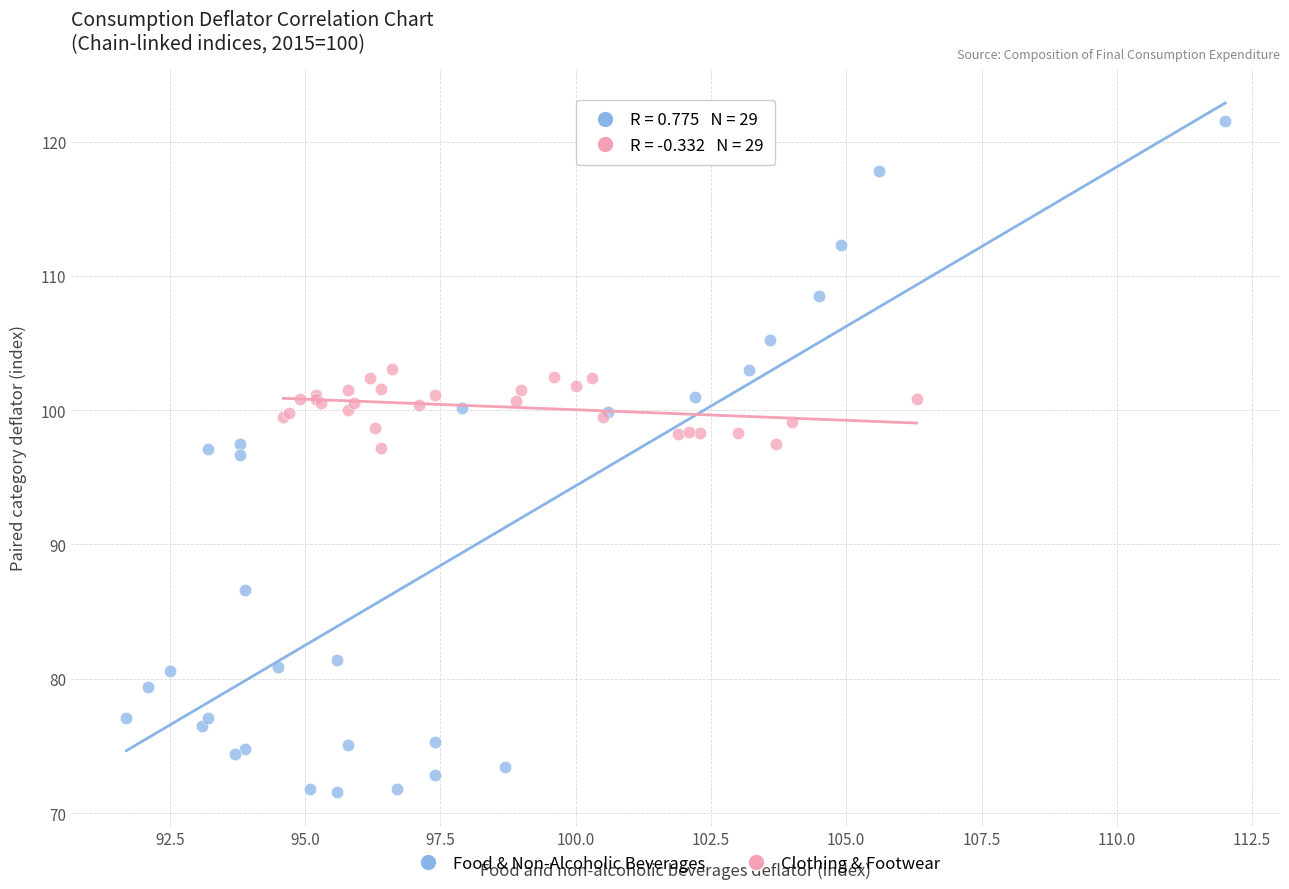

Which series contains the lowest Y value?

Food & Non-Alcoholic Beverages